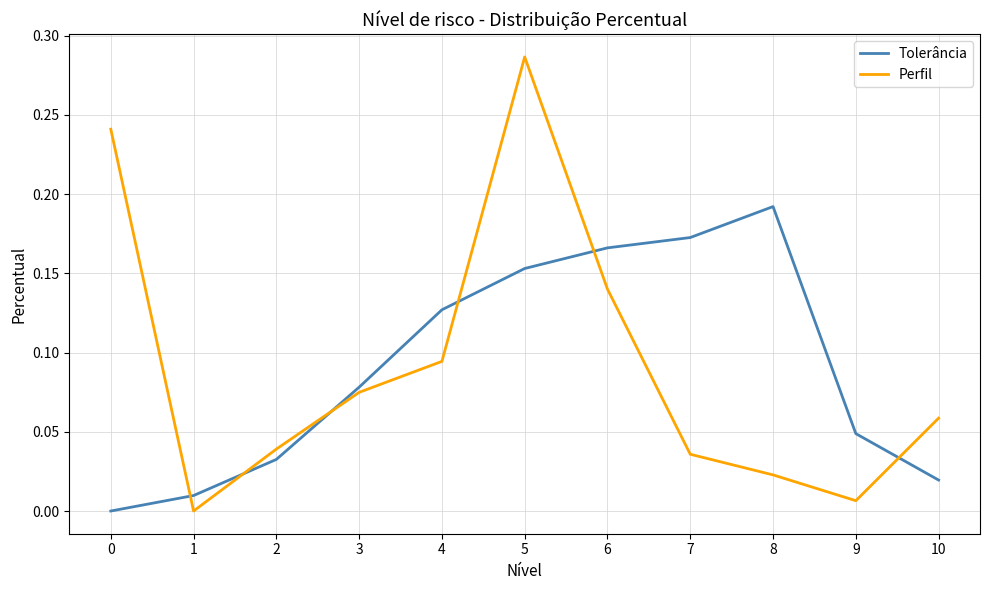

How many intersections are there between Perfil and Tolerância?

6